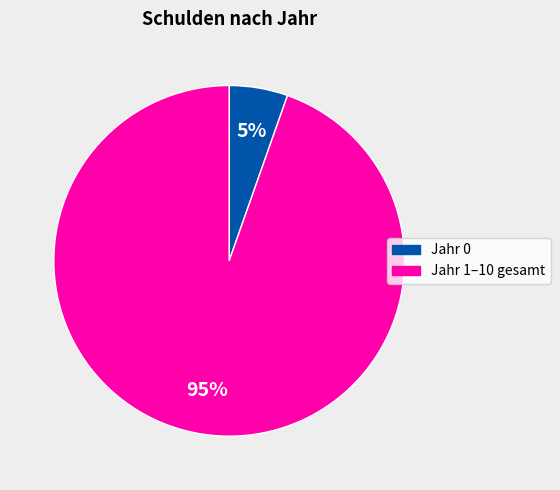

Is there any slice that represents more than half of the pie?

Yes